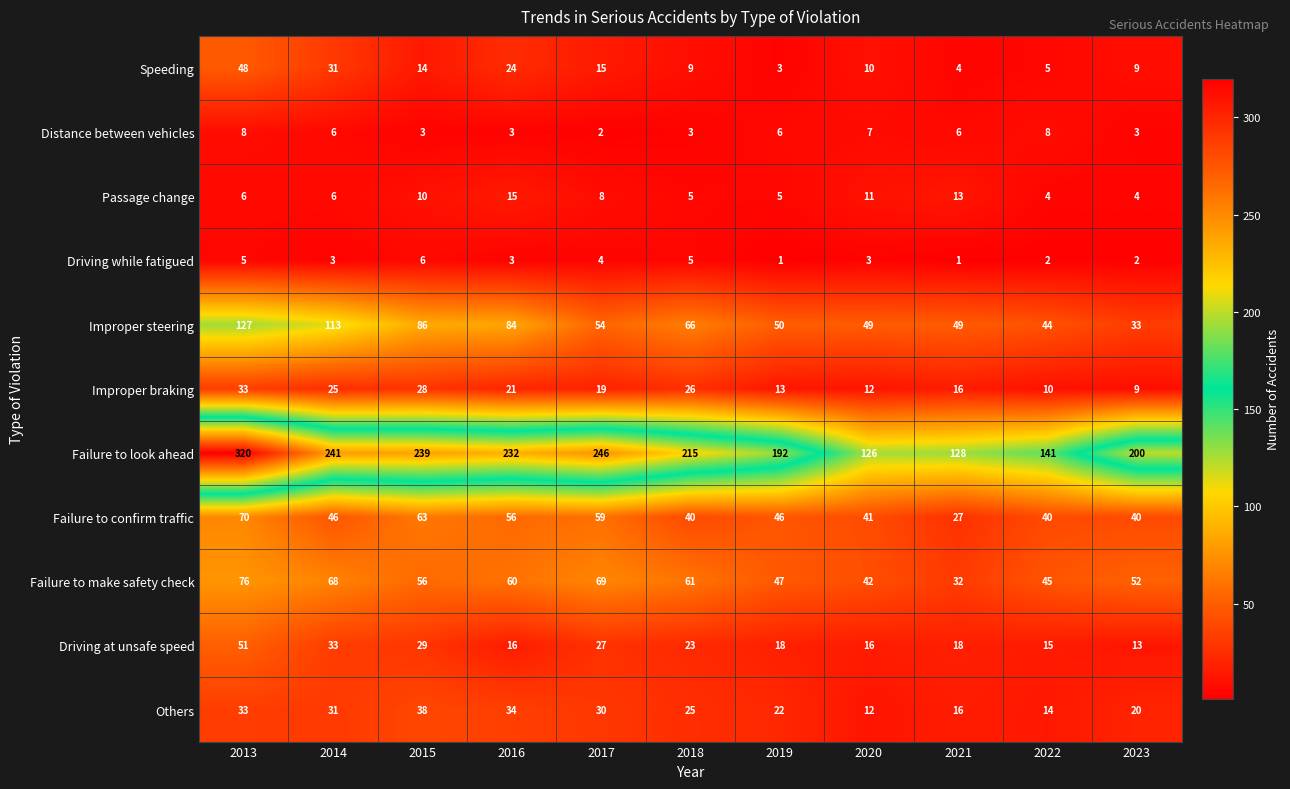

The Passage change series shows 5 at 2018. True or false?

True